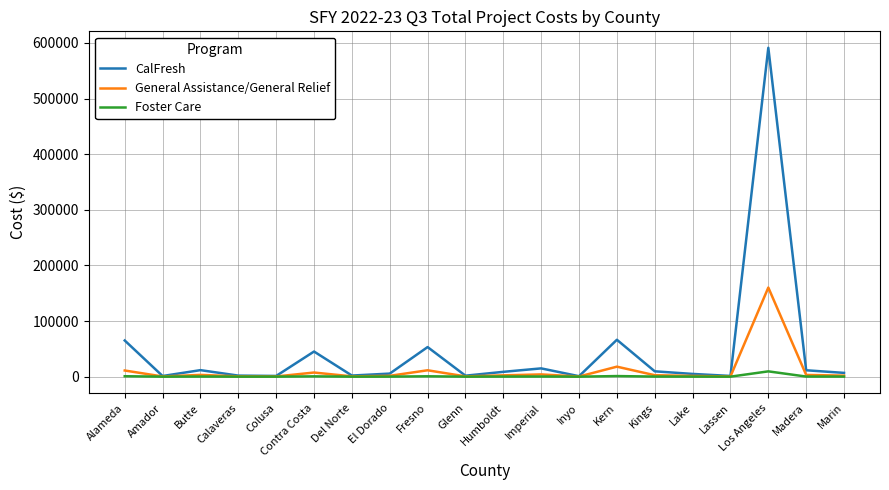

Which series has the widest spread of values?

CalFresh